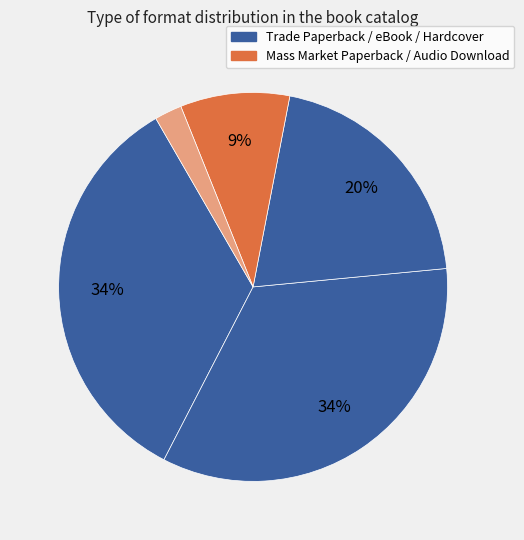

How many segments does this pie chart have?

5